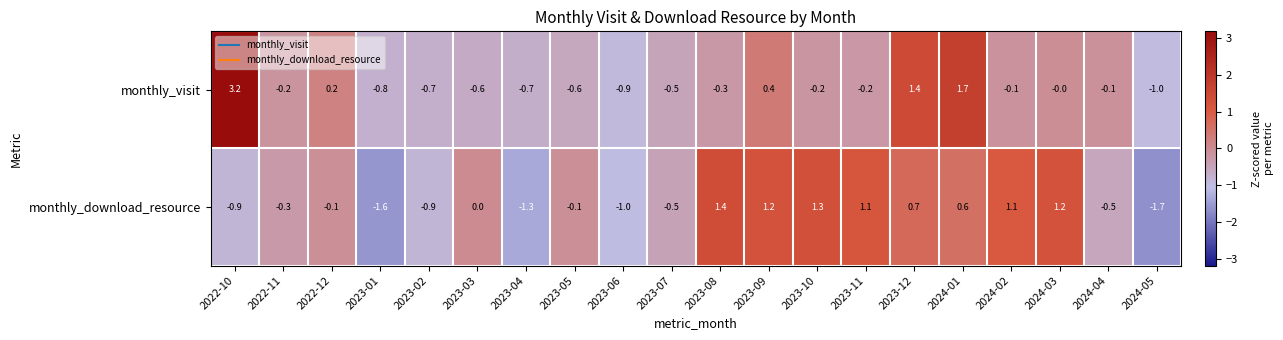

At which label is monthly_visit closest to 1?

2023-12